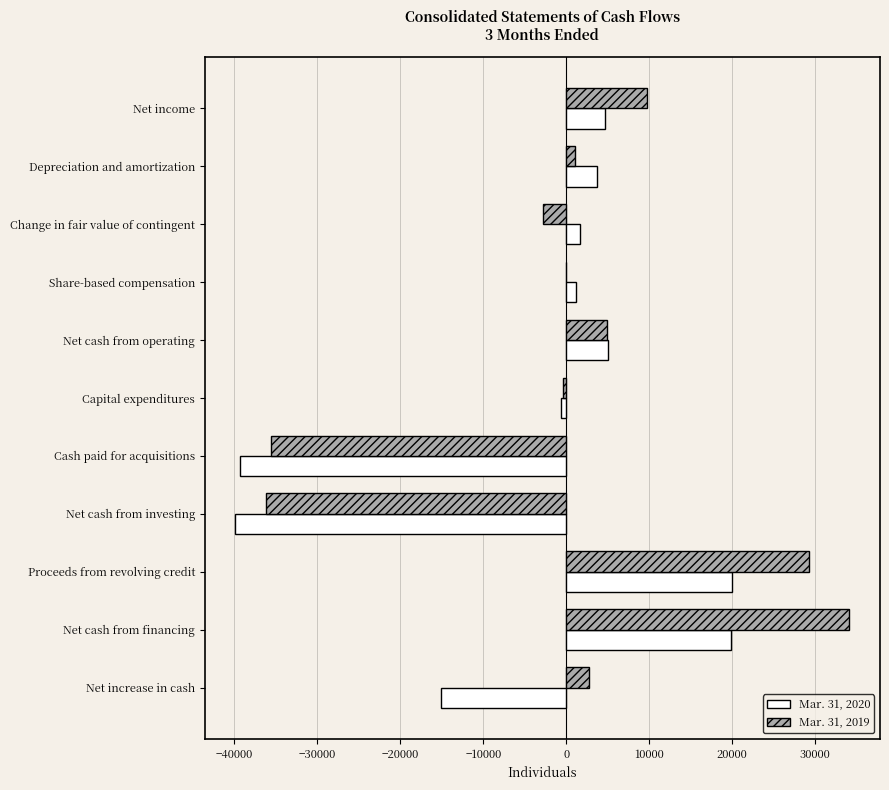

Which series has the largest total across all categories?

Mar. 31, 2019